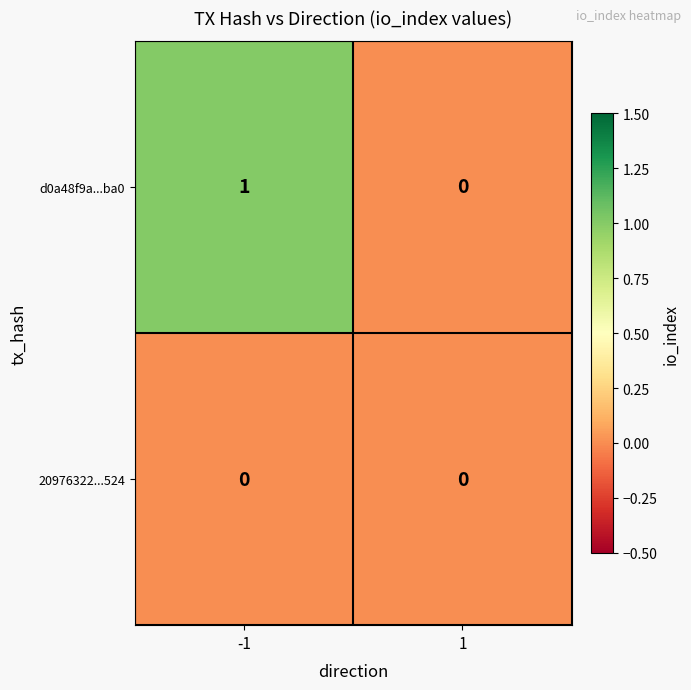

Which series changed the most between -1 and 1?

d0a48f9a...ba0